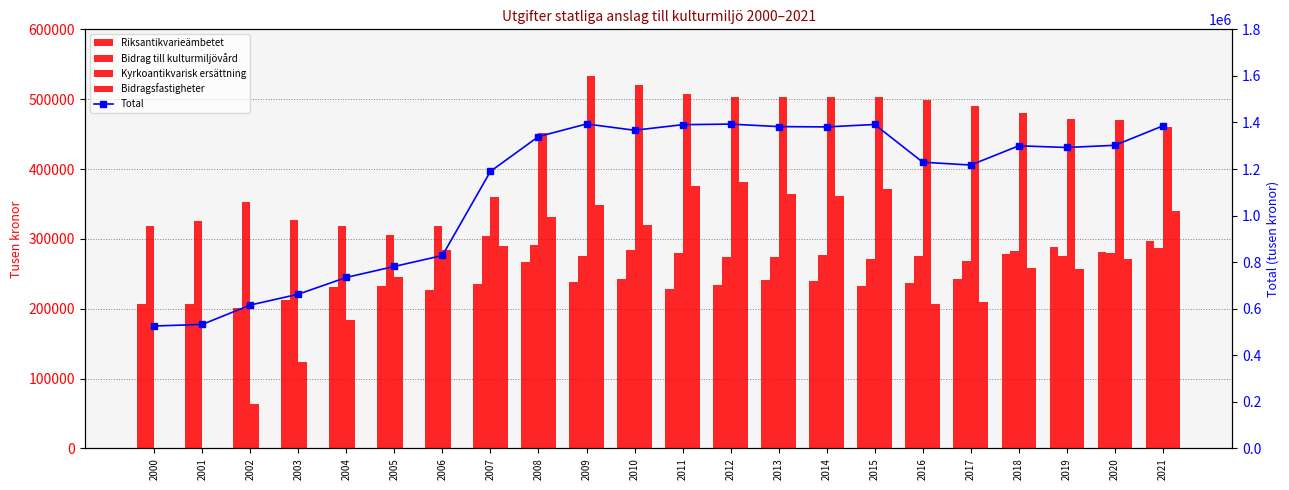

How many values in the Bidragsfastigheter series are below 271789?

11